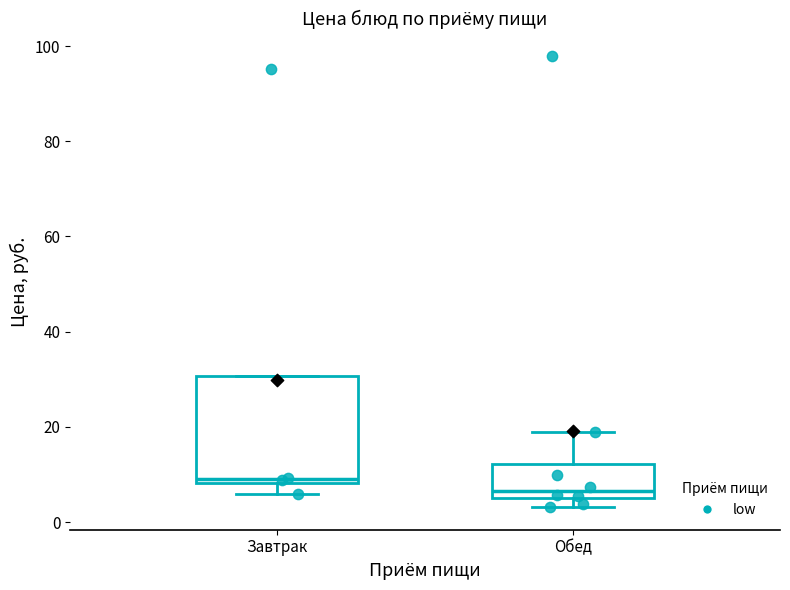

Where is the upper edge of the box for Обед on the y-axis? The values are not printed on the chart, so give them approximately, as read against the axis.

12